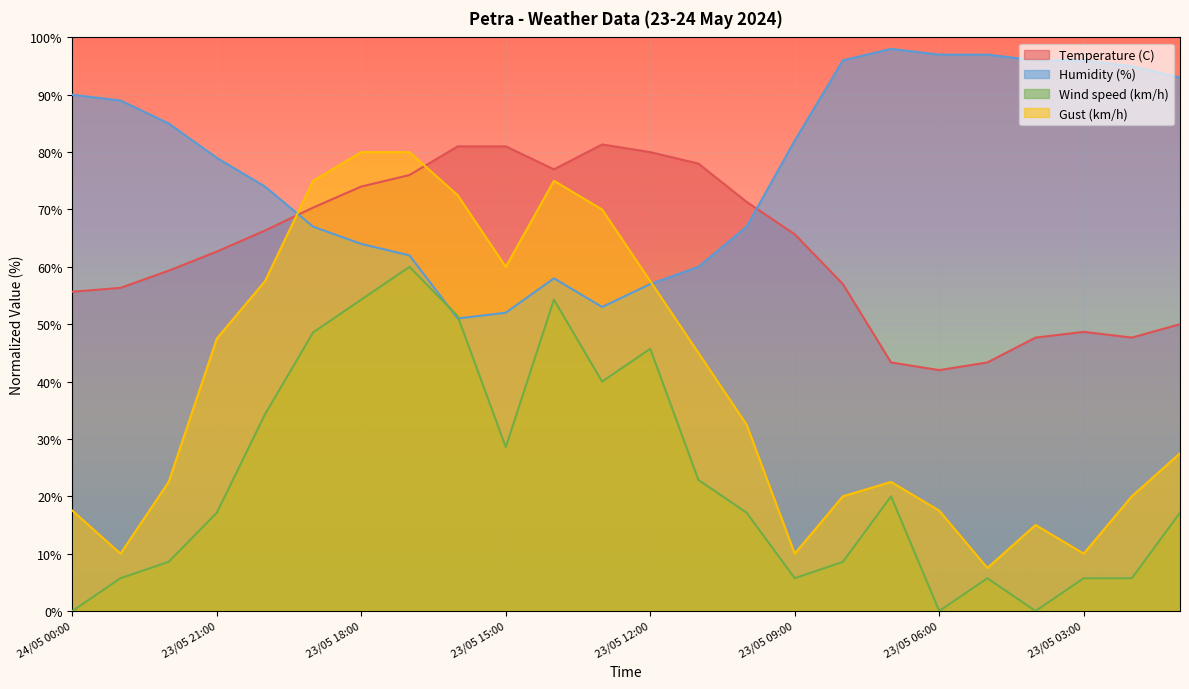

Reading right to left, transcribe all the data shown in this chart.

Temperature (C): 50.0	47.7	48.7	47.7	43.3	42.0	43.3	57.0	65.7	71.3	78.0	80.0	81.3	77.0	81.0	81.0	76.0	74.0	70.3	66.3	62.7	59.3	56.3	55.7
Humidity (%): 93.0	95.0	96.0	96.0	97.0	97.0	98.0	96.0	82.0	67.0	60.0	57.0	53.0	58.0	52.0	51.0	62.0	64.0	67.0	74.0	79.0	85.0	89.0	90.0
Wind speed (km/h): 17.1	5.7	5.7	0.0	5.7	0.0	20.0	8.6	5.7	17.1	22.9	45.7	40.0	54.3	28.6	51.4	60.0	54.3	48.6	34.3	17.1	8.6	5.7	0.0
Gust (km/h): 27.5	20.0	10.0	15.0	7.5	17.5	22.5	20.0	10.0	32.5	45.0	57.5	70.0	75.0	60.0	72.5	80.0	80.0	75.0	57.5	47.5	22.5	10.0	17.5